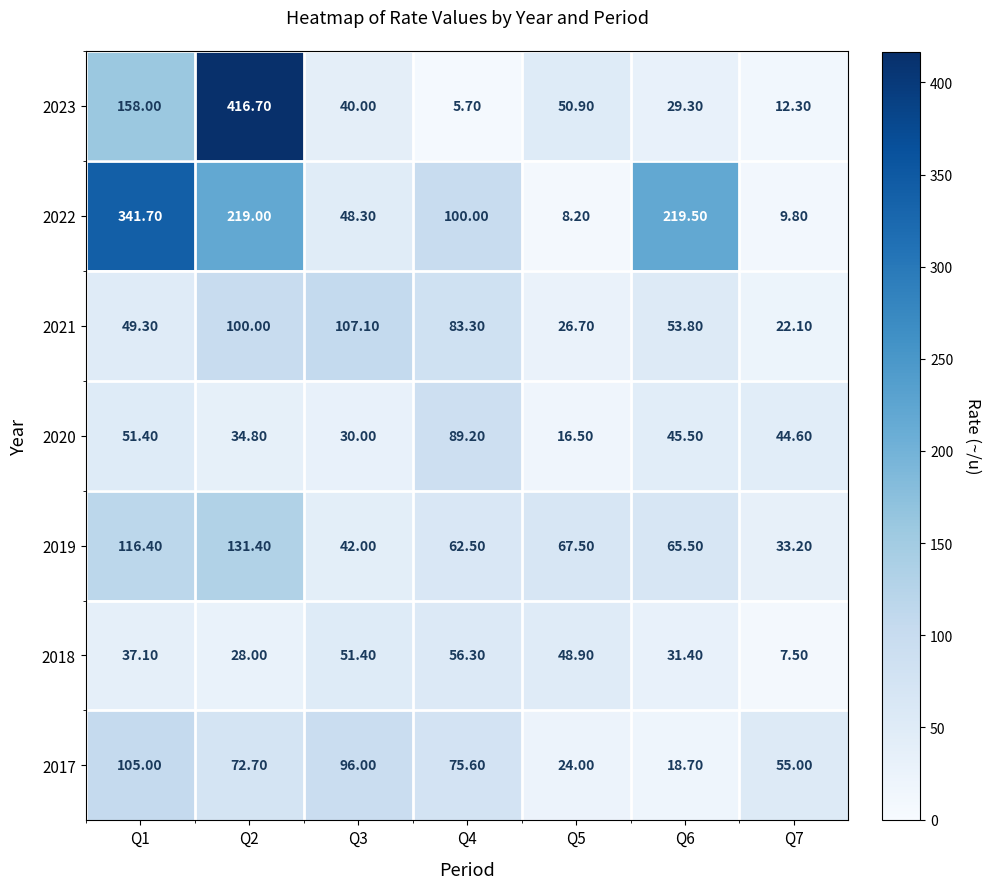

How many data points in 2017 are above 72?

4